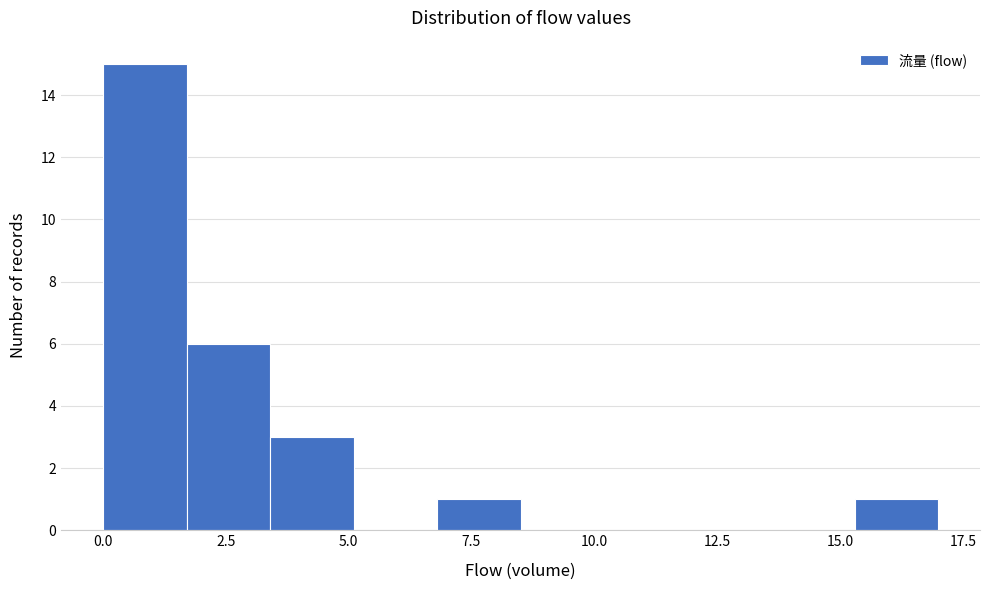

Read against the x-axis, roughly where is the centre of the tallest bar?

1.0